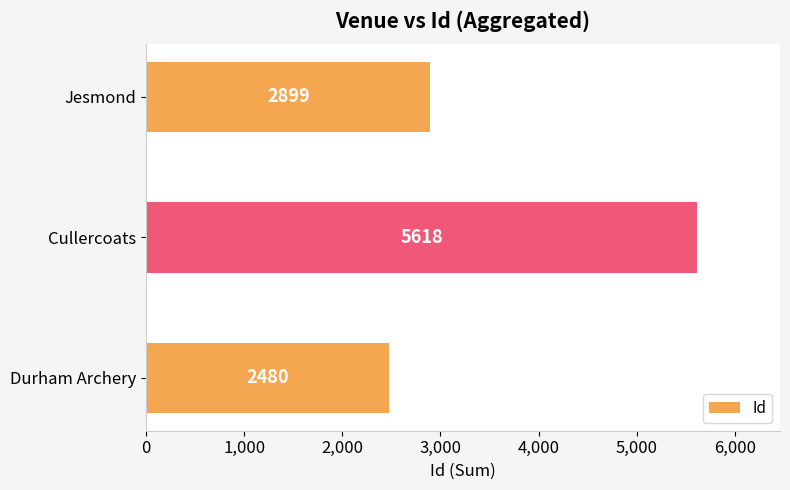

Reading bottom to top, extract all data points from this chart.

2480	5618	2899